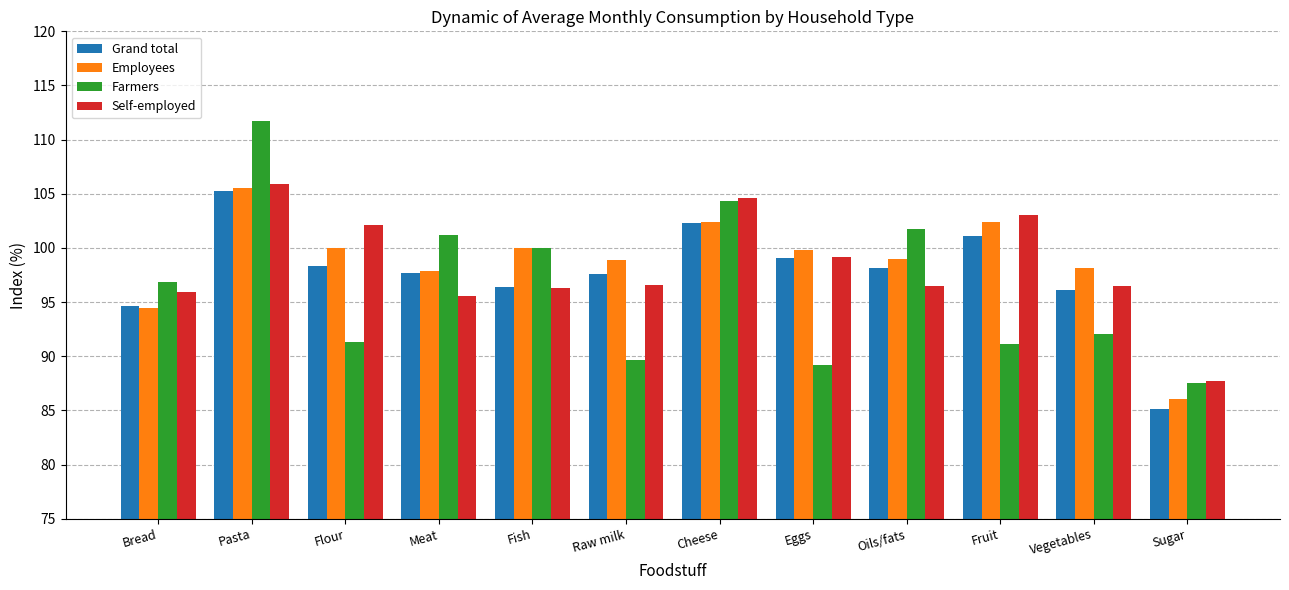

Read the Employees value at Fruit.

102.4